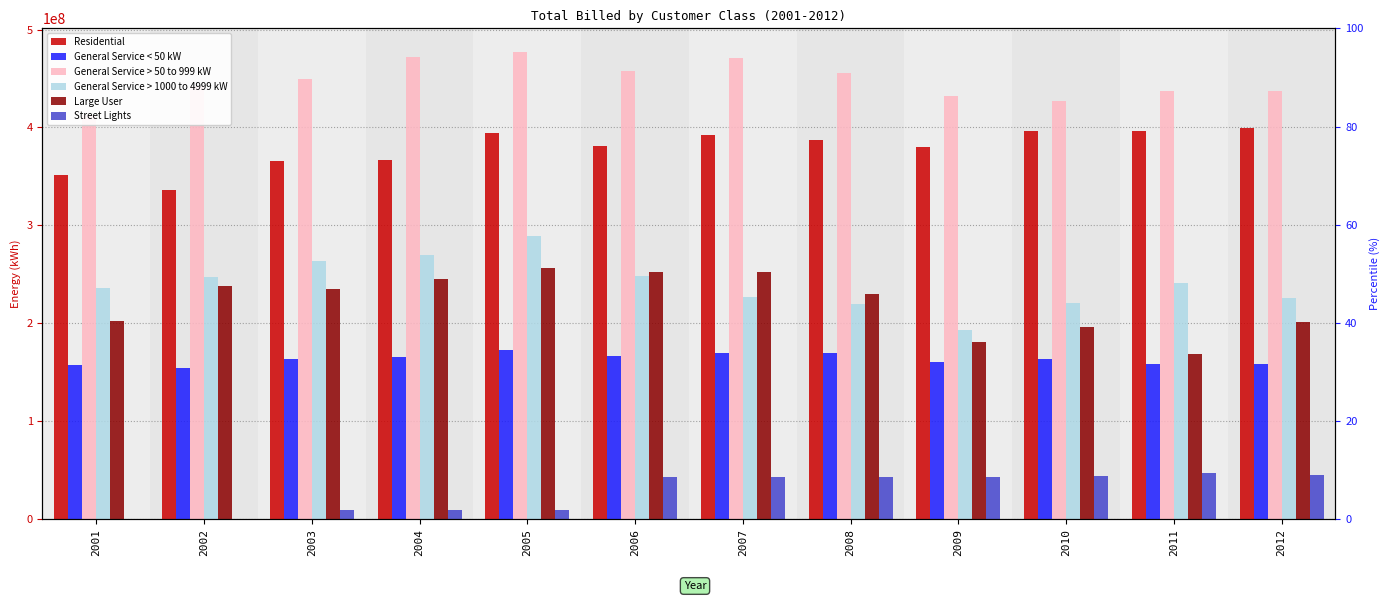

Which category has the lowest value in the Large User series?

2011